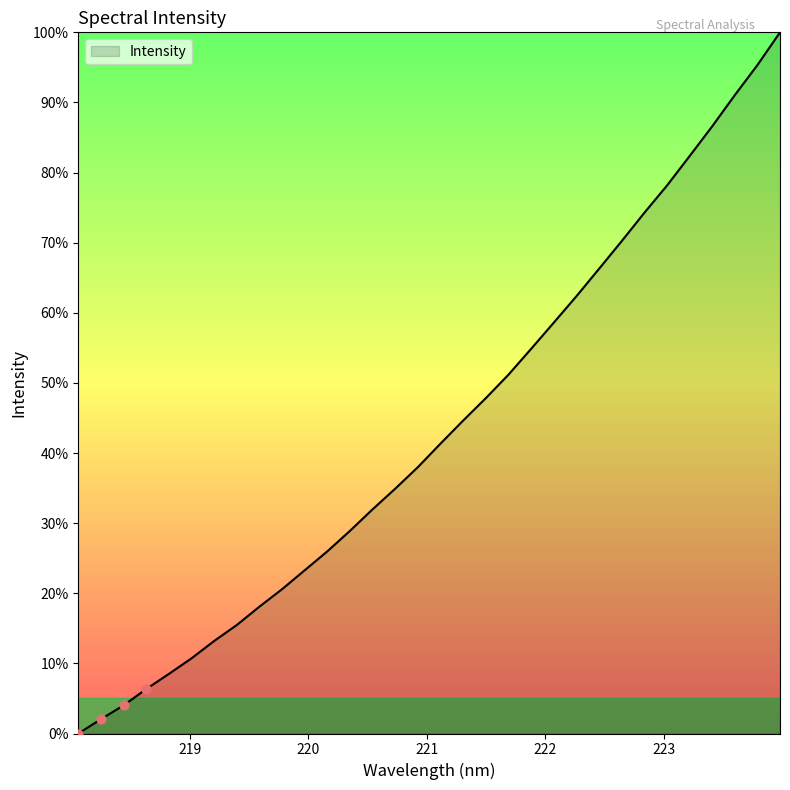

What is the maximum value shown in the chart?

100.0